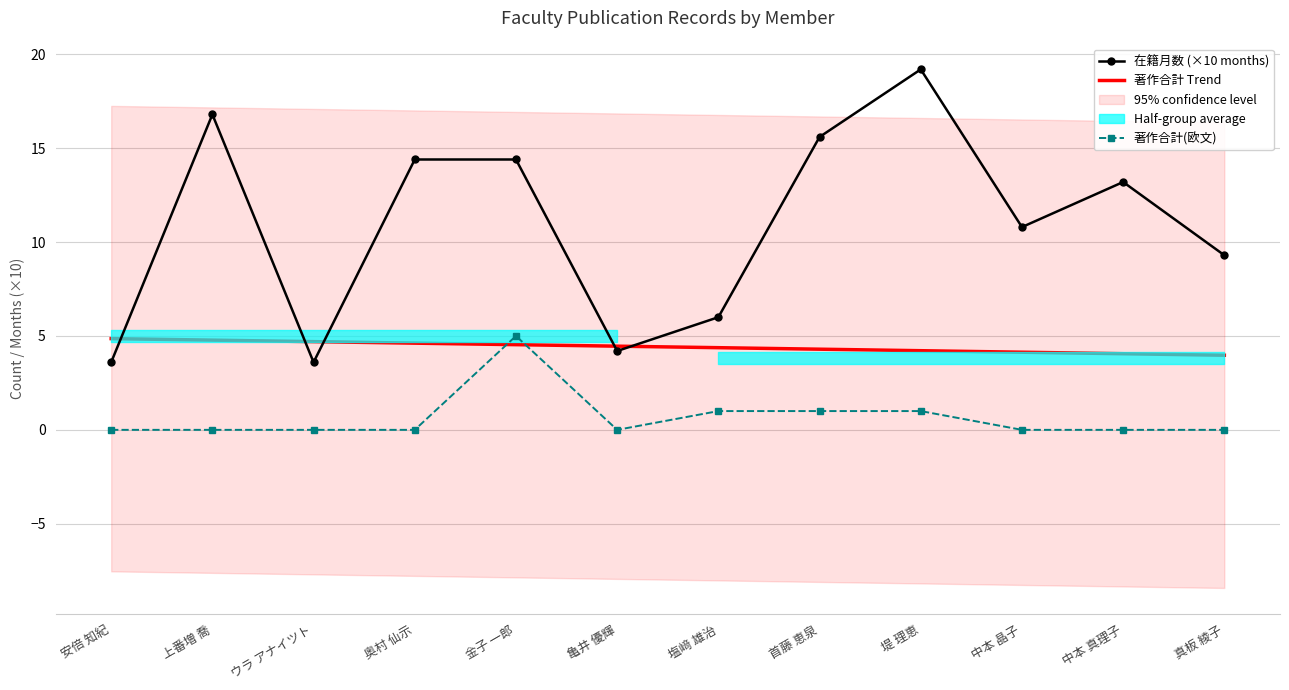

What is the spread (max minus min) of values at 中本 真理子?

13.2